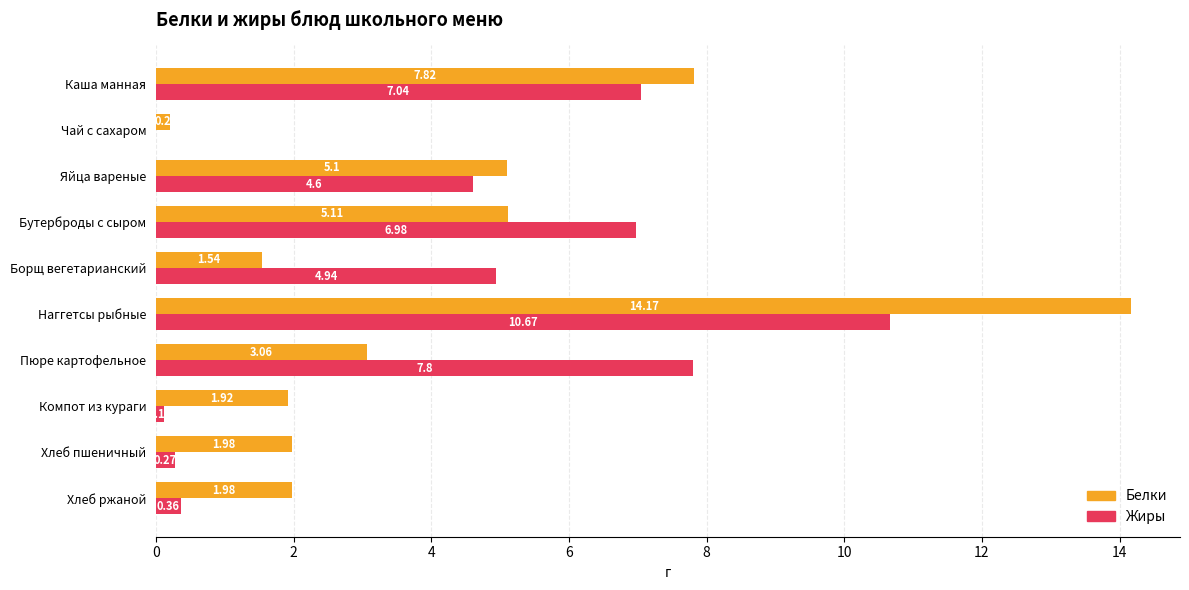

Which series has the largest total across all categories?

Белки